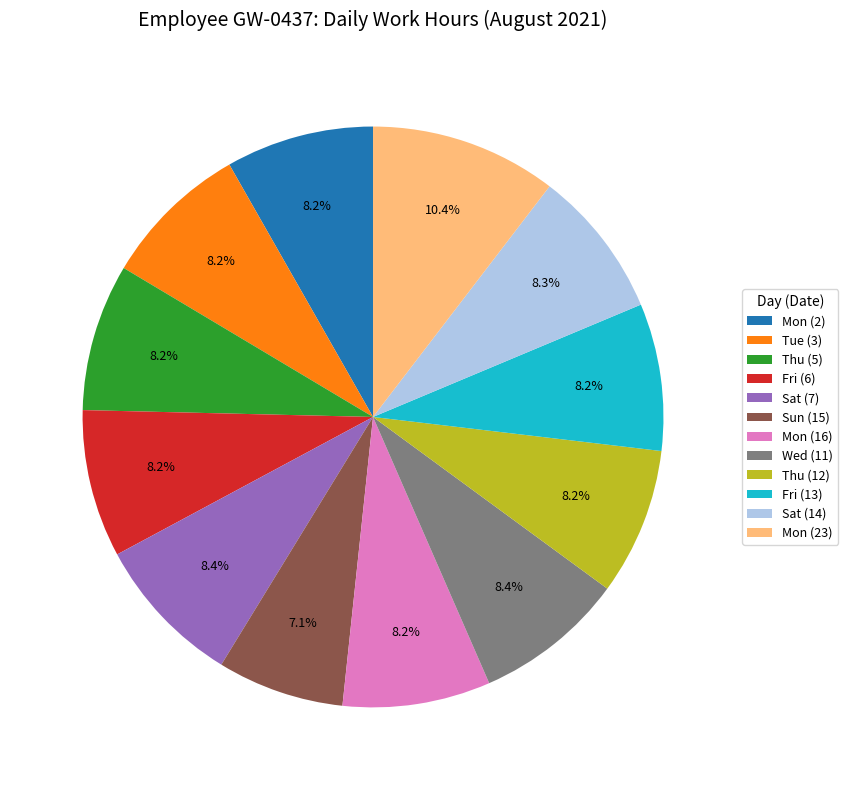

Does Thu (12) represent more than half of the total?

No